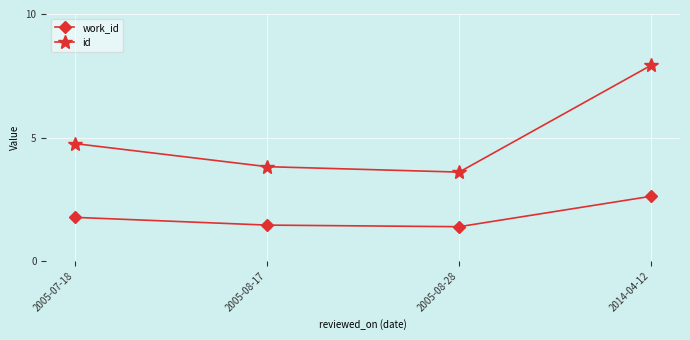

How many lines are shown in the chart?

2